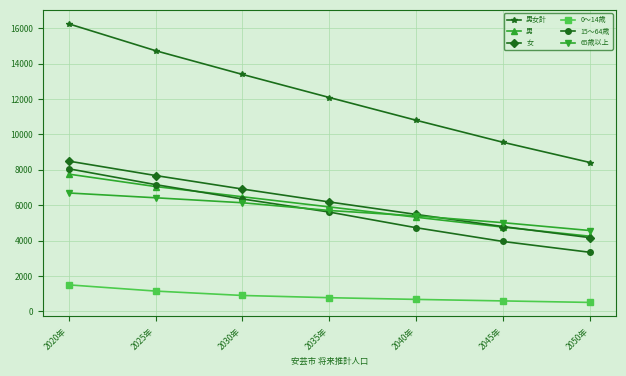

At which label does 女 first exceed 6180?

2020年